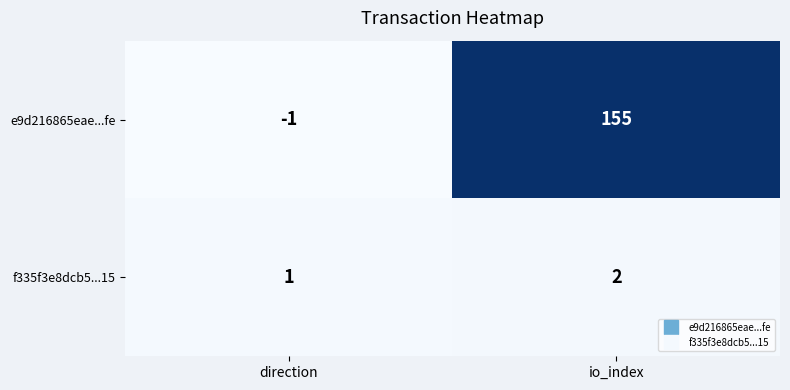

The e9d216865eae...fe series shows -1 at direction. True or false?

True